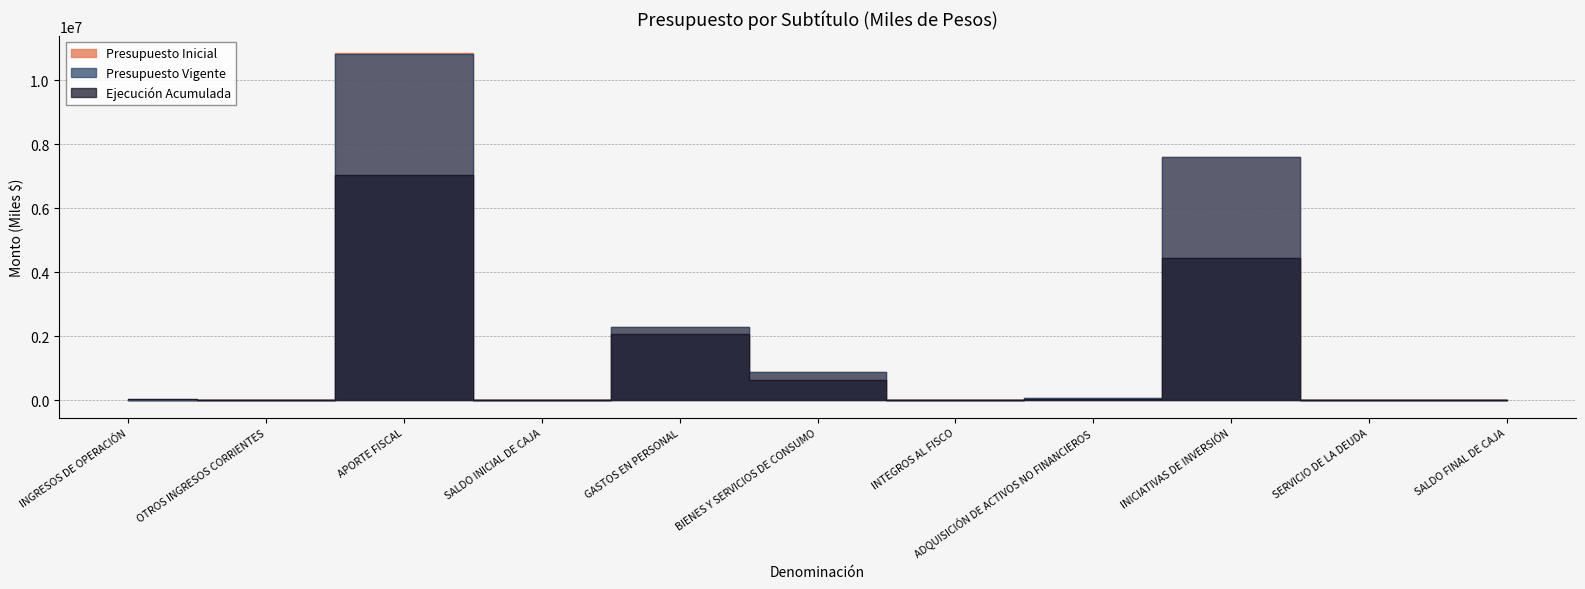

Where is the first local maximum for Presupuesto Inicial?

APORTE FISCAL